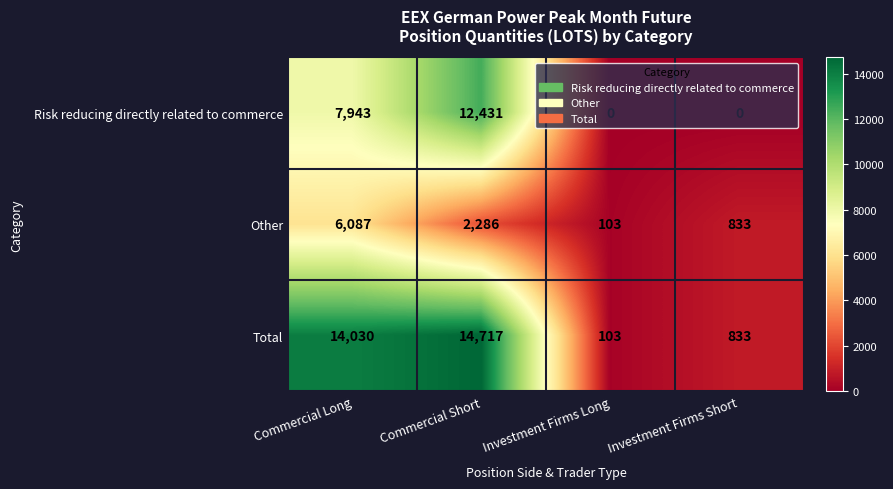

Rank the categories by Total value from highest to lowest.

Commercial Short, Commercial Long, Investment Firms Short, Investment Firms Long